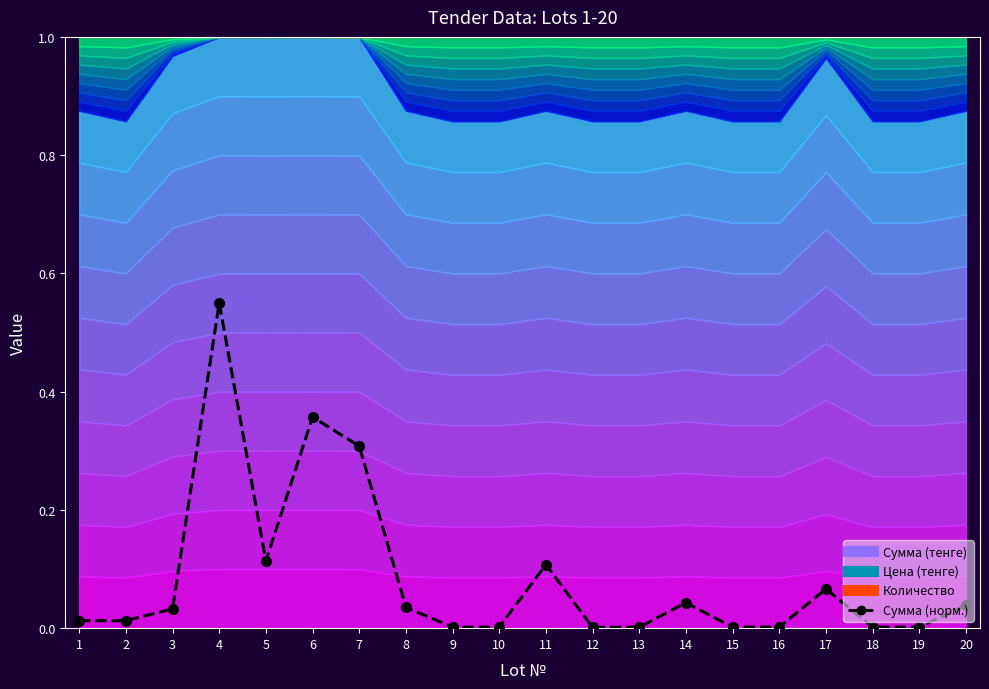

The chart shows a value of 0.0 at 12. True or false?

True